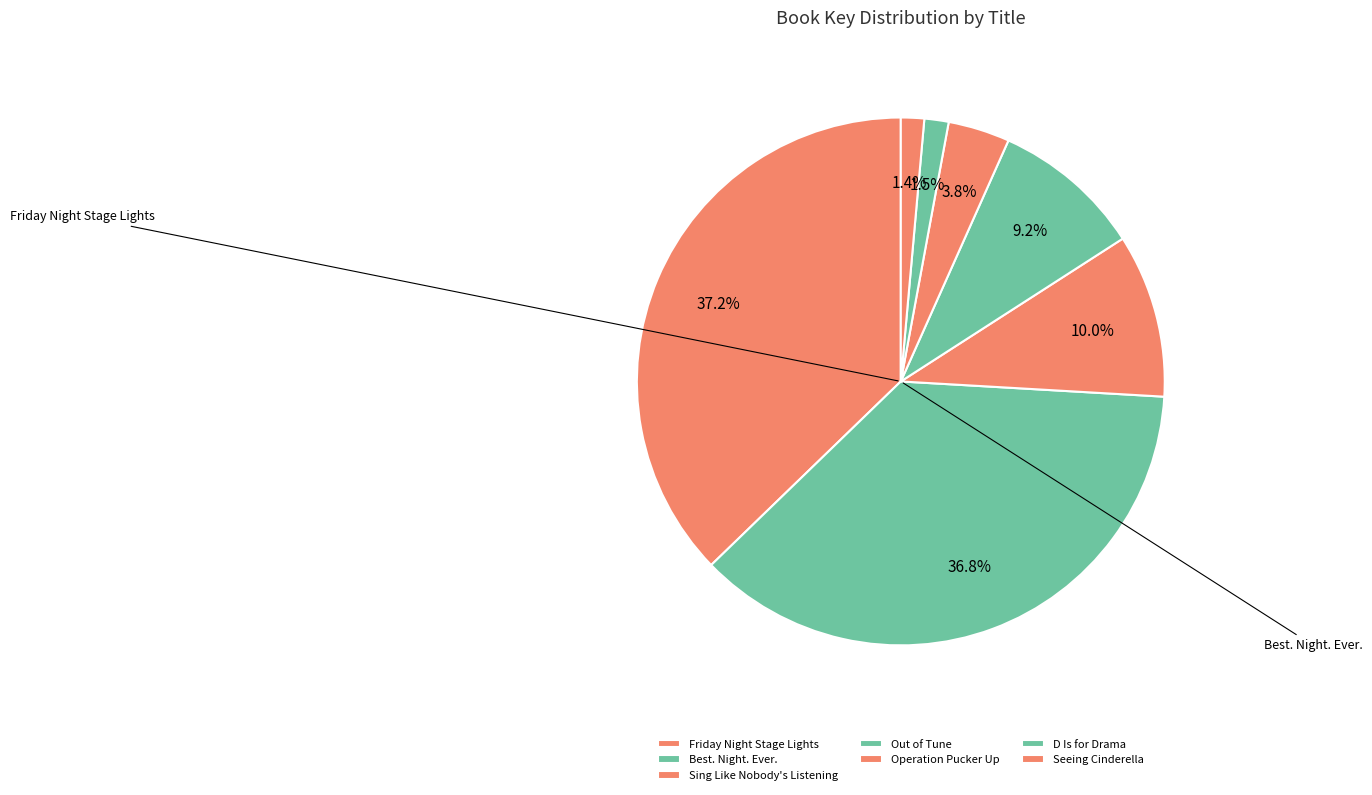

True or false: D Is for Drama accounts for 7% of the total.

False